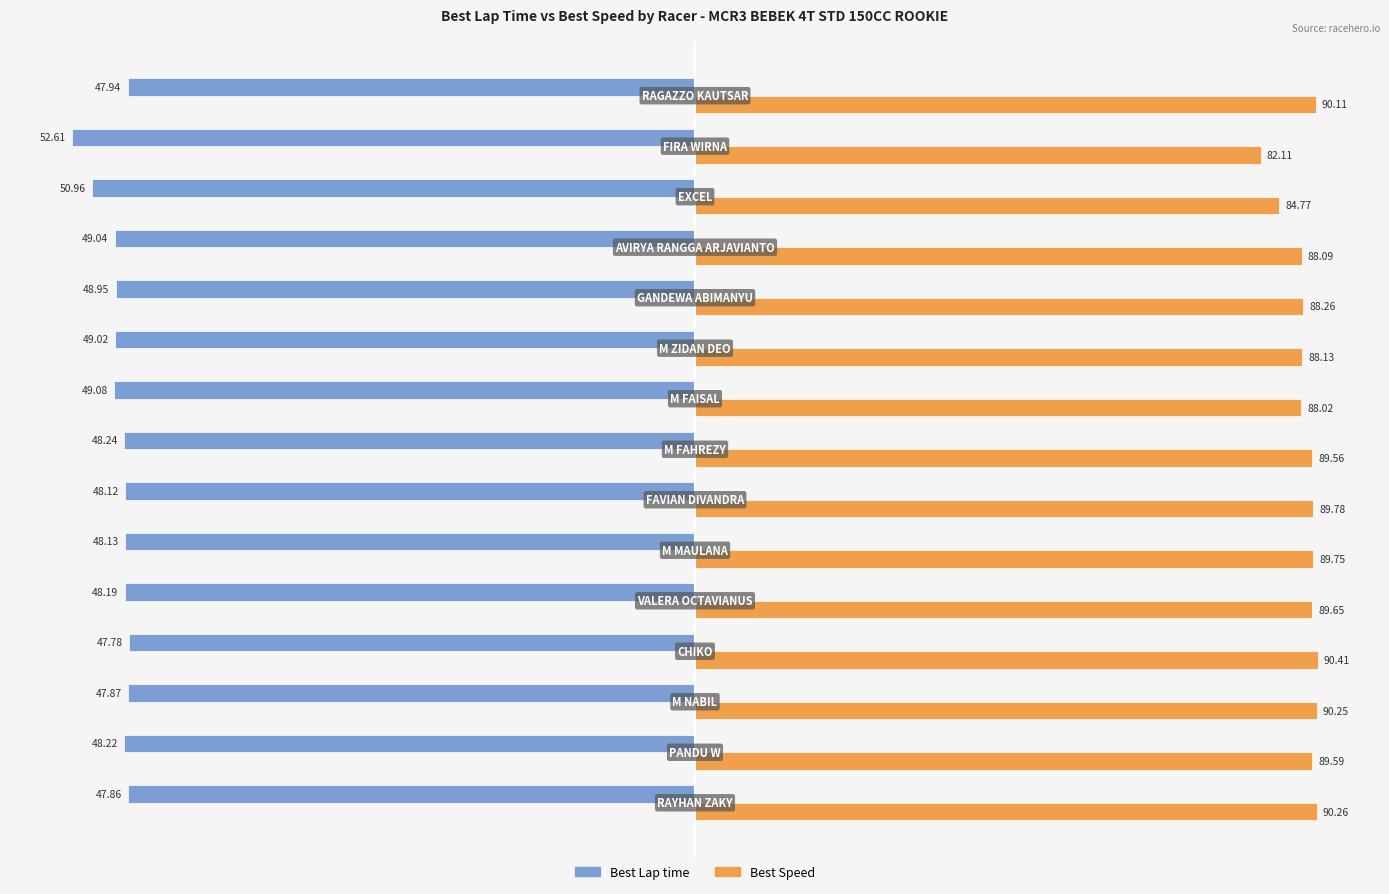

What are all the series names shown in the legend?

Best Lap time, Best Speed